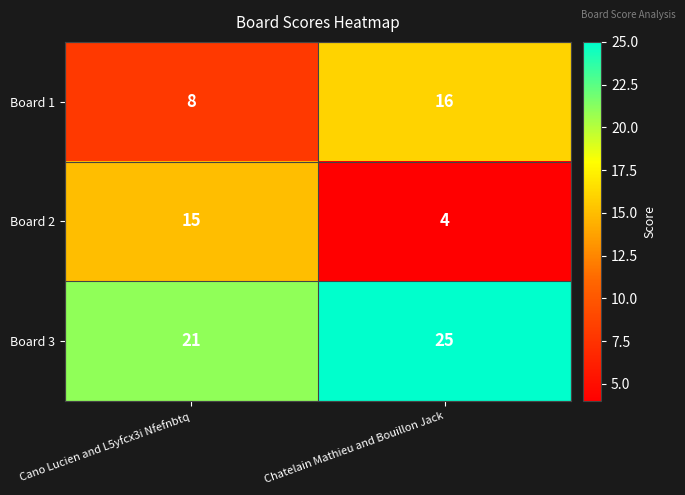

Which series has the largest range (max minus min)?

Board 2